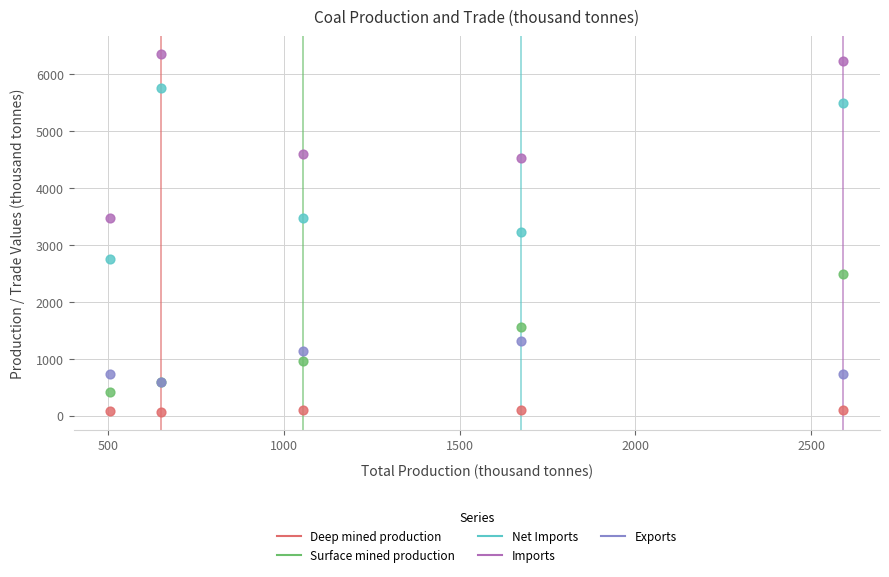

In the Imports series, what Y value is closest to 4920?

4607.7